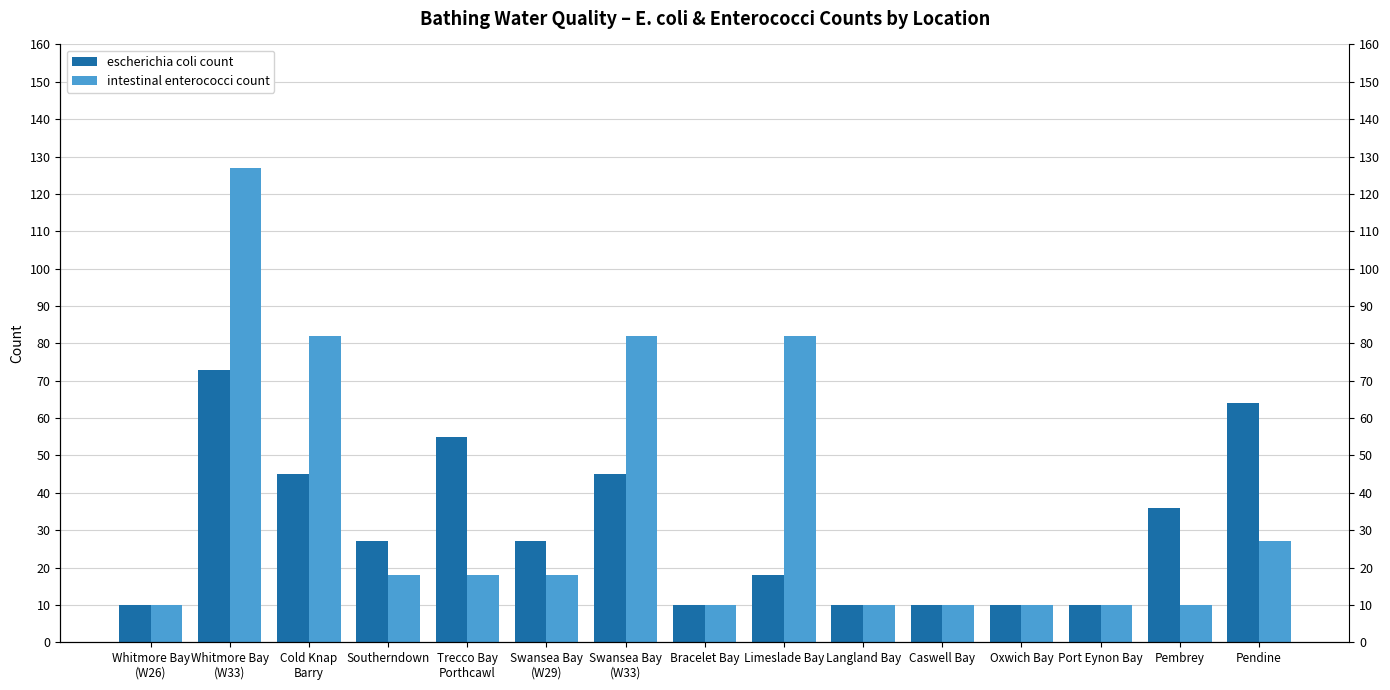

Which series has the largest range (max minus min)?

intestinal enterococci count